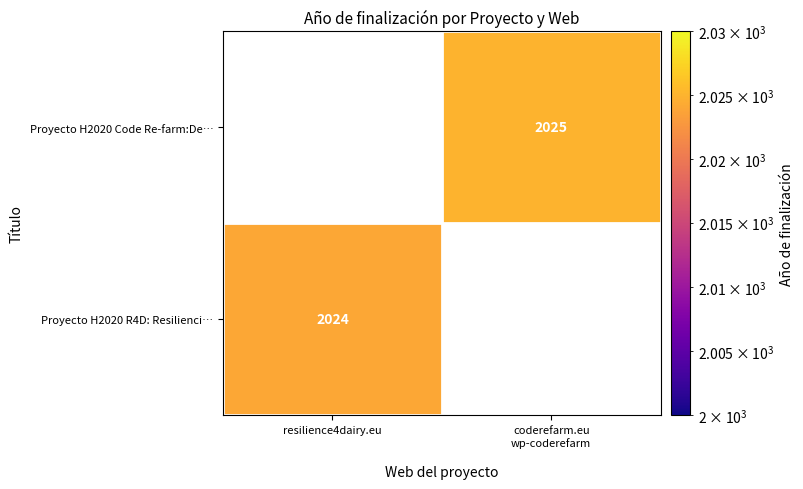

Rank the categories by Proyecto H2020 R4D: Resilienci… value from highest to lowest.

resilience4dairy.eu, coderefarm.eu wp-coderefarm